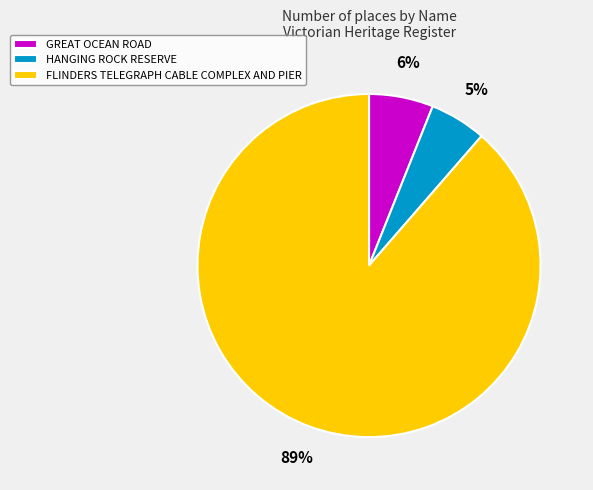

True or false: HANGING ROCK RESERVE accounts for 5% of the total.

True